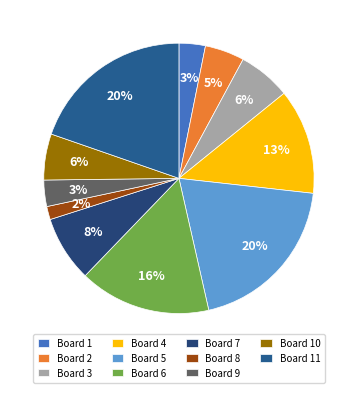

The Board 4 slice represents 21% of the pie. True or false?

False